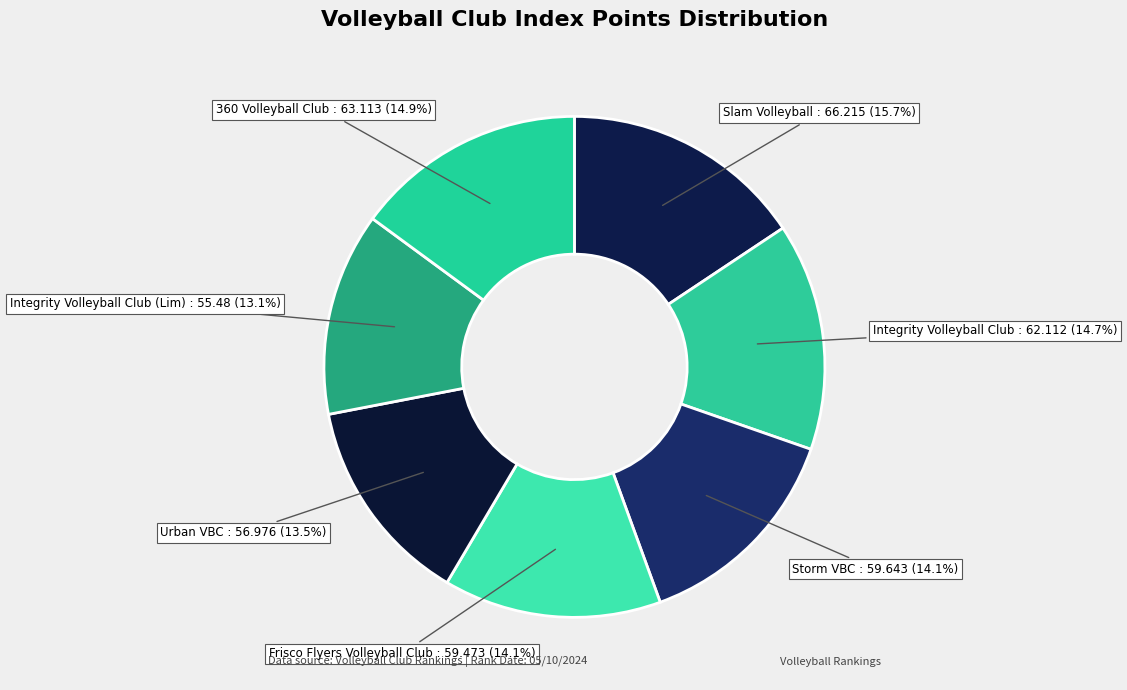

Count the number of slices in the pie.

7